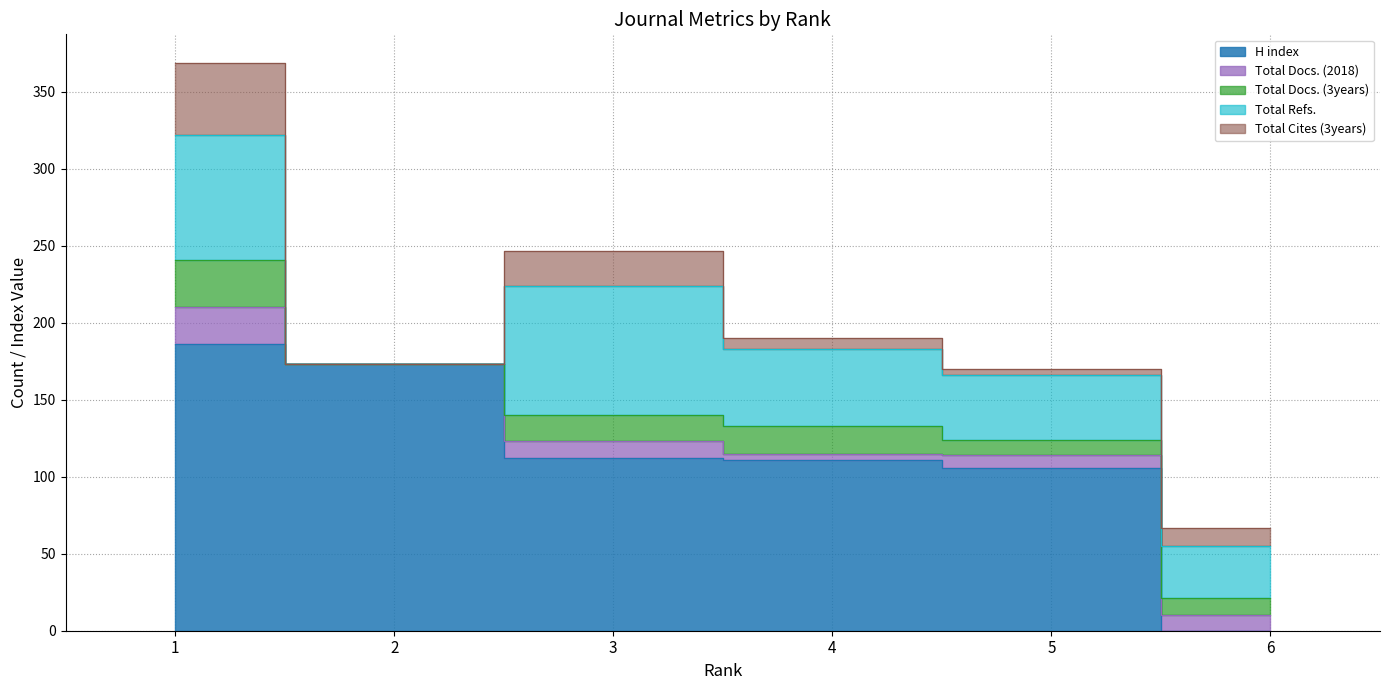

Does the chart have visible grid lines?

Yes